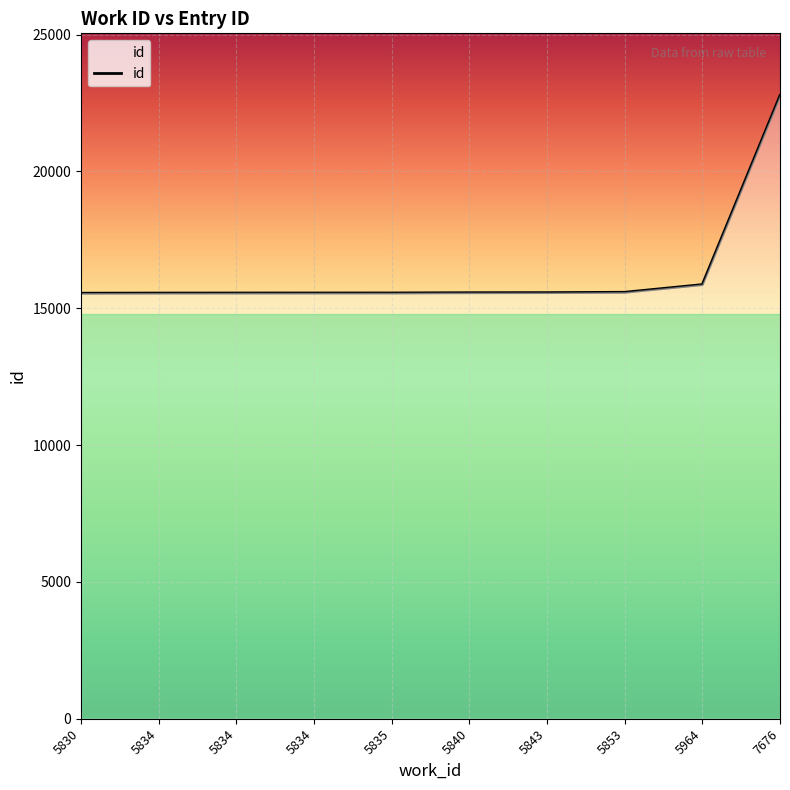

List the labels in order of value, largest first.

7676, 5964, 5853, 5843, 5840, 5835, 5834, 5834, 5834, 5830